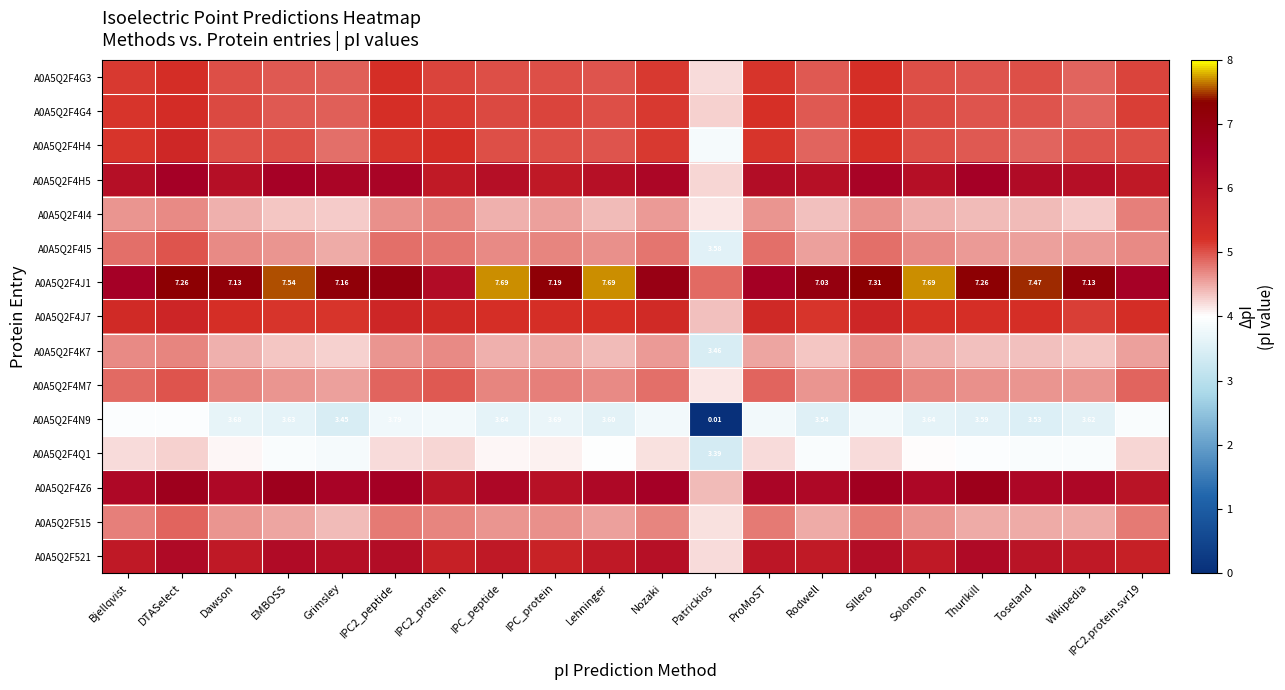

Which has a higher value, Patrickios or Dawson?

Dawson